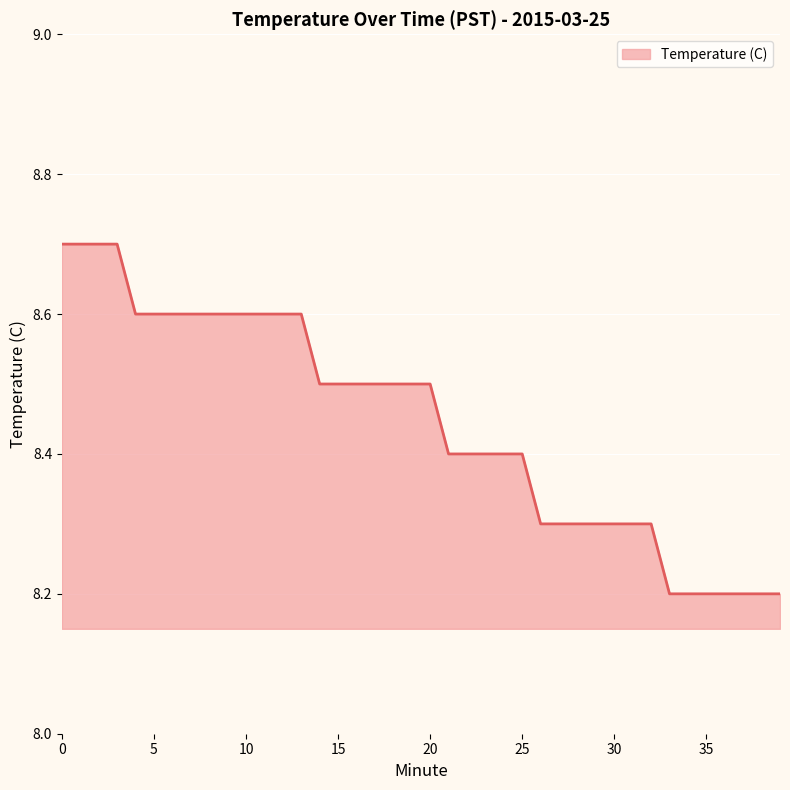

What is the maximum value shown in the chart?

8.7